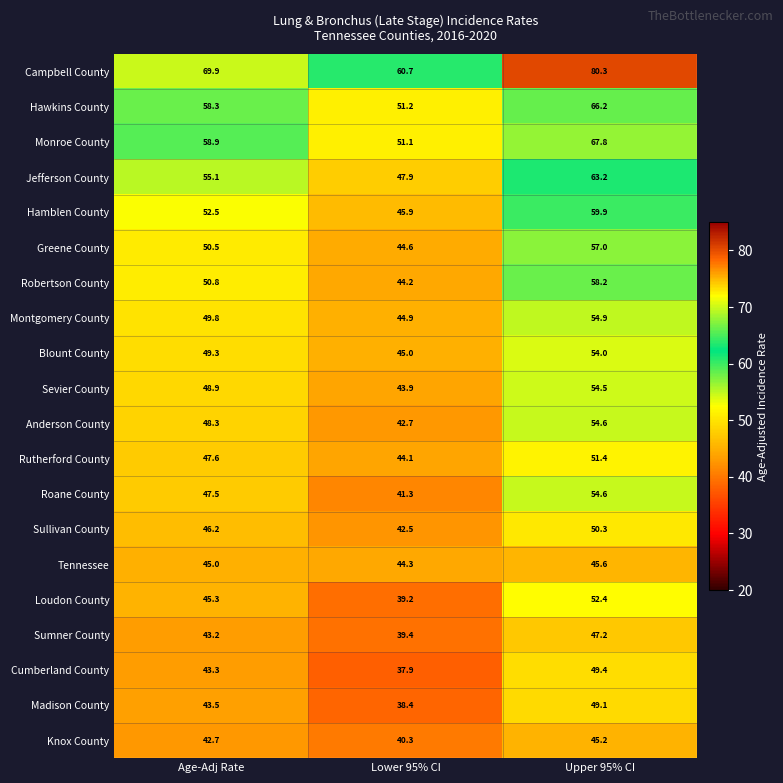

At which category is the sum across all series the highest?

Upper 95% CI